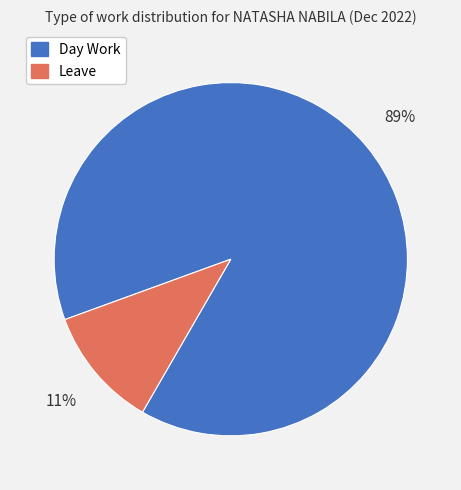

To the nearest percent, what is the difference between the largest and smallest slice percentages?

78%